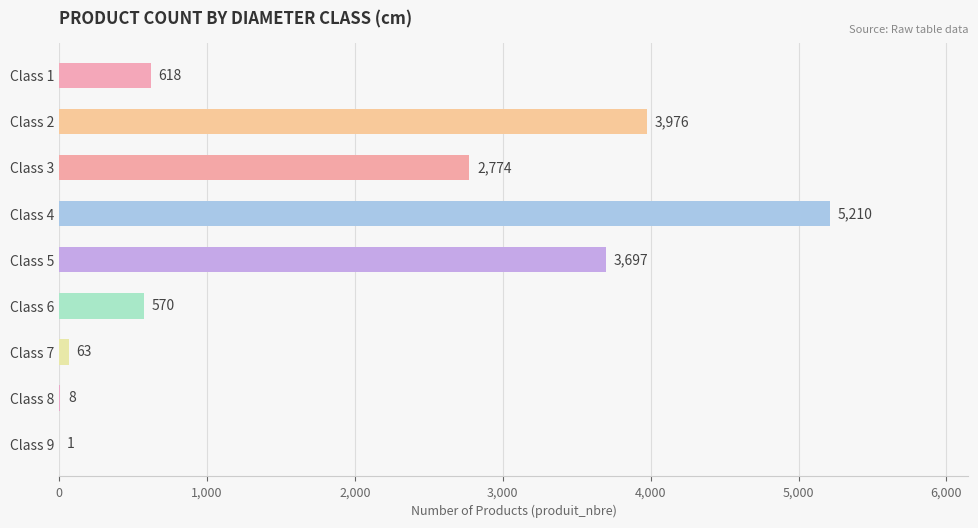

At which category does the chart reach its peak across all series?

Class 4